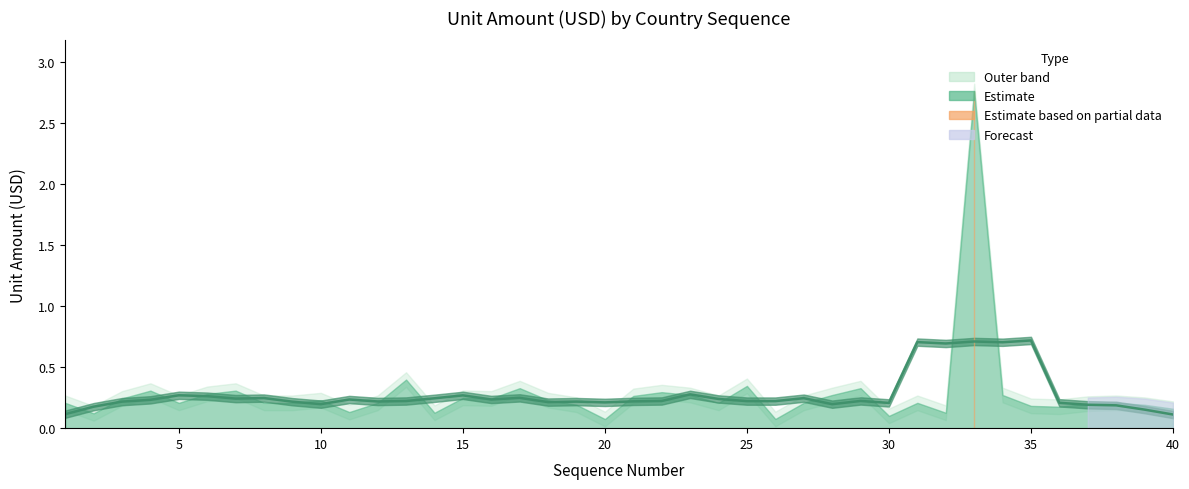

How many points are higher than both their immediate neighbors (excluding endpoints)?

12